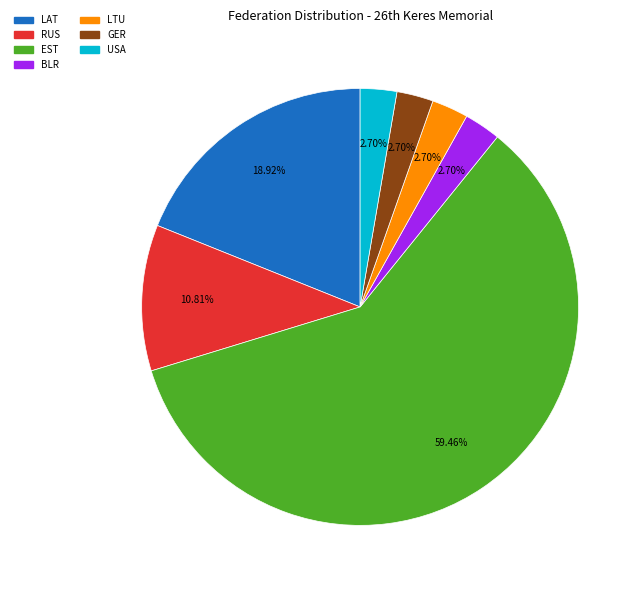

What is the ratio of the value at RUS to the value at BLR?

4.0